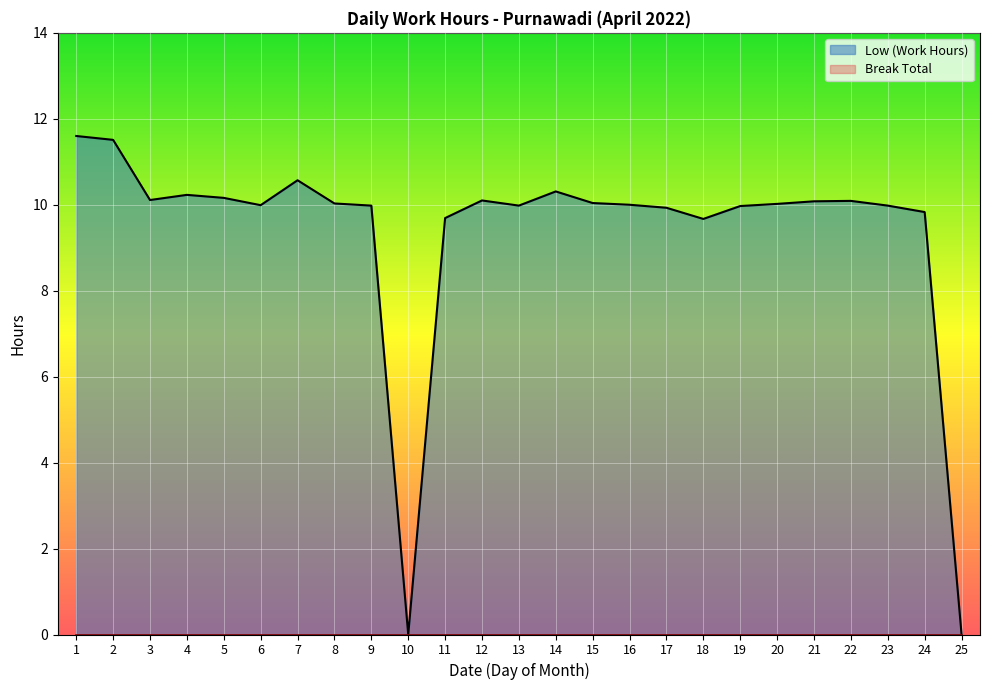

How many values are above zero?

23